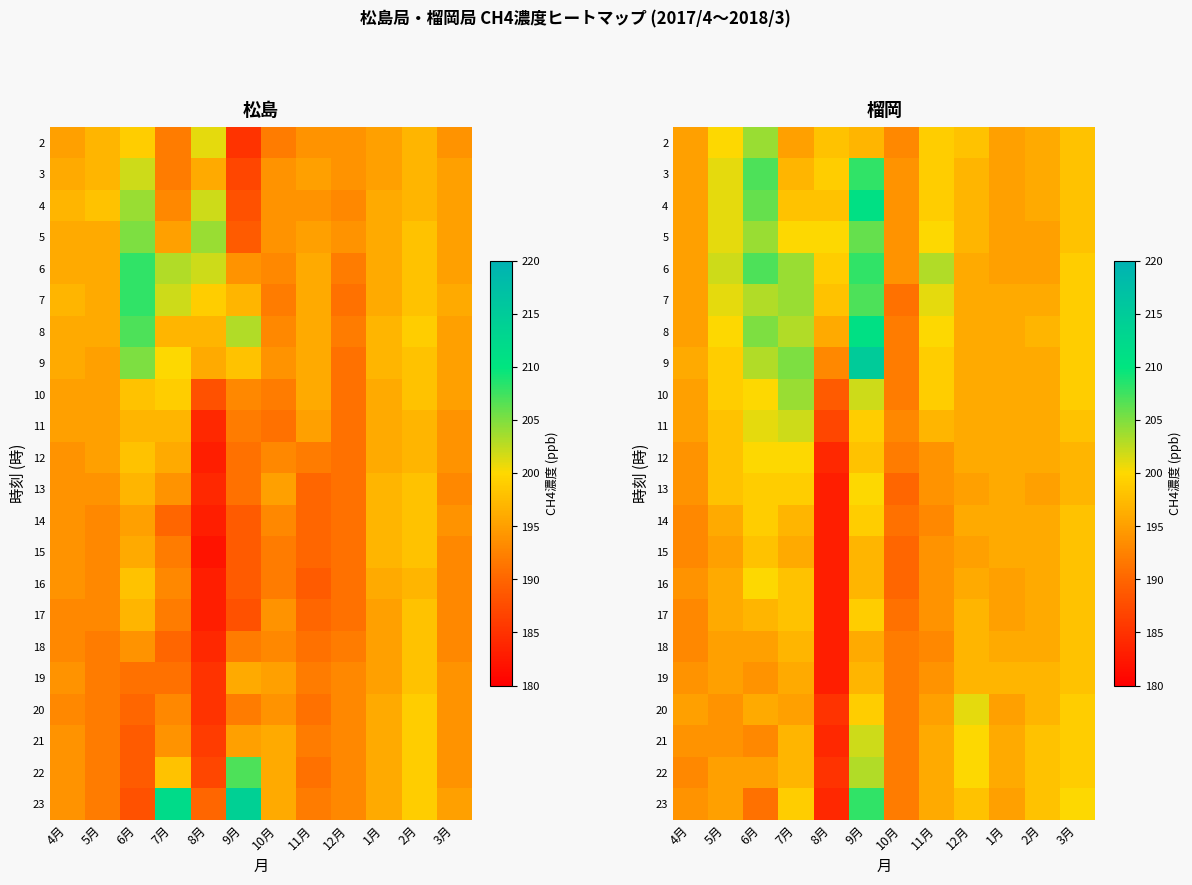

What is the total value across all series at 9月?

4459